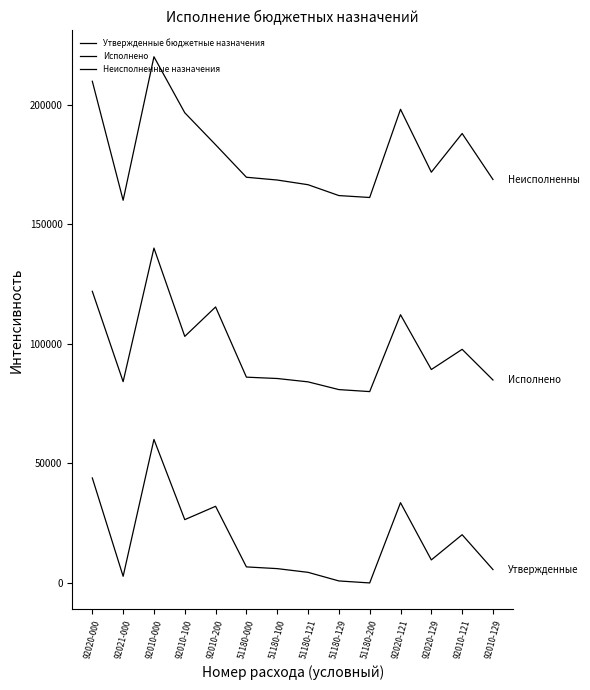

List the series in order of their overall mean, highest first.

Неисполненные назначения, Исполнено, Утвержденные бюджетные назначения